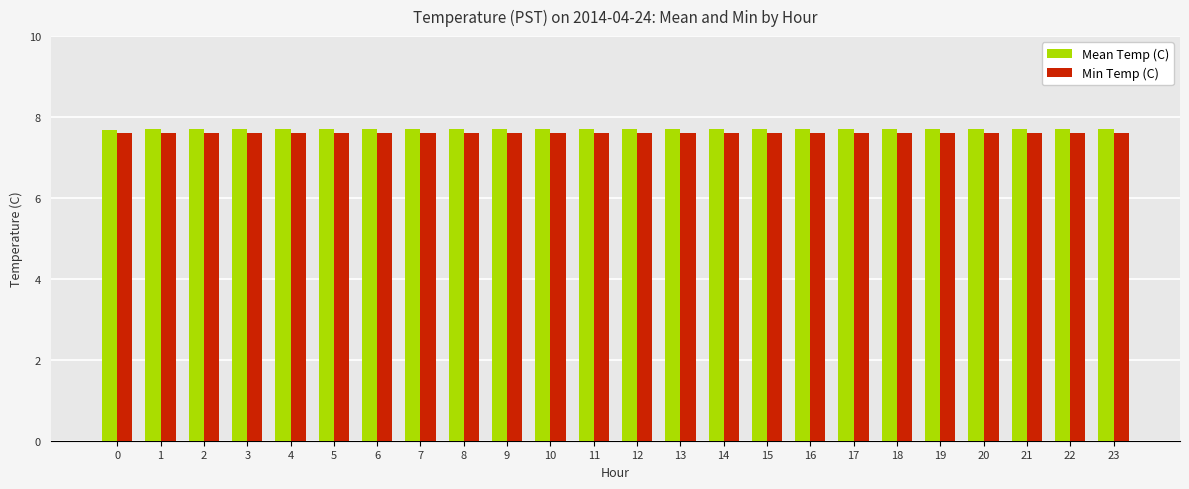

Are the bars horizontal?

No